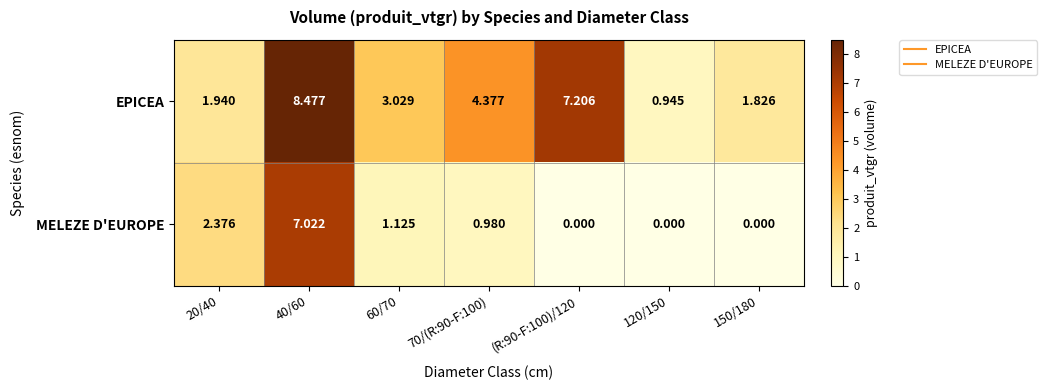

At 70/(R:90-F:100), list the series in order from smallest to largest.

MELEZE D'EUROPE, EPICEA